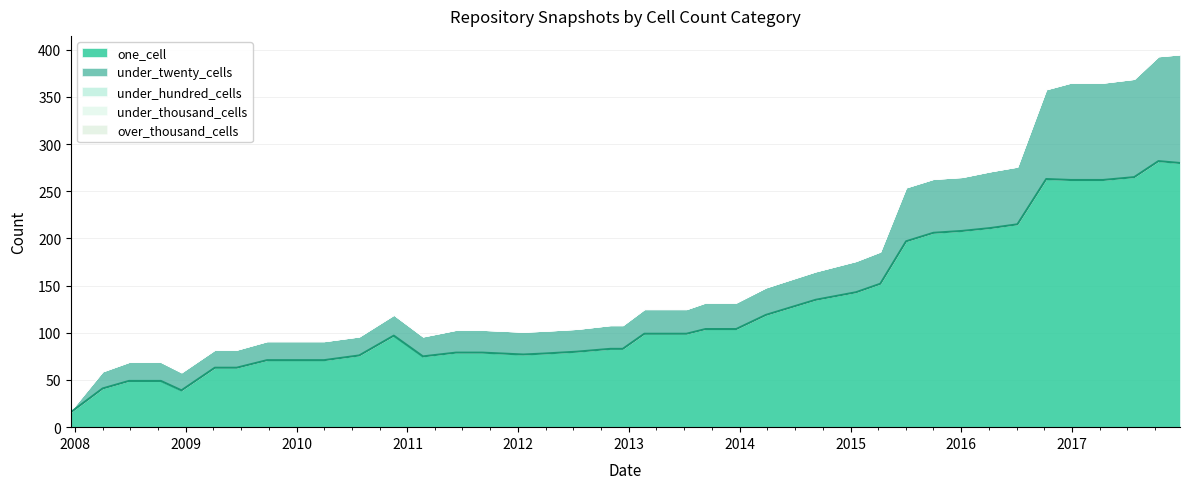

Does the chart have visible grid lines?

Yes